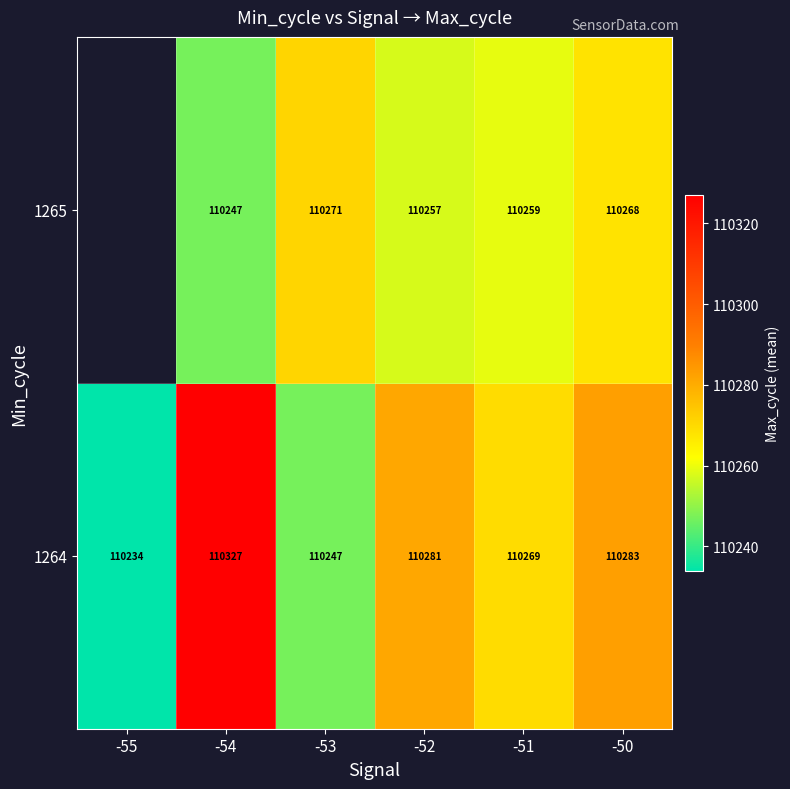

At which category does the chart reach its minimum across all series?

-55